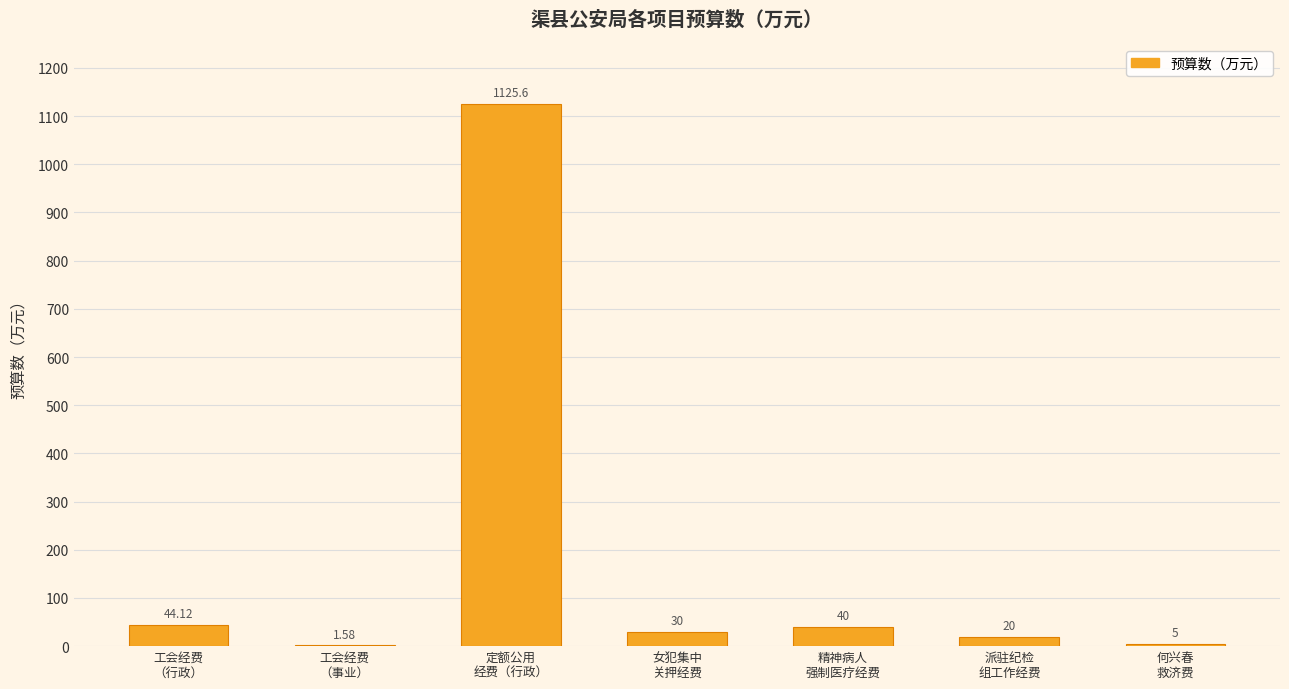

True or false: the data shows 30.0 at 女犯集中
关押经费.

True